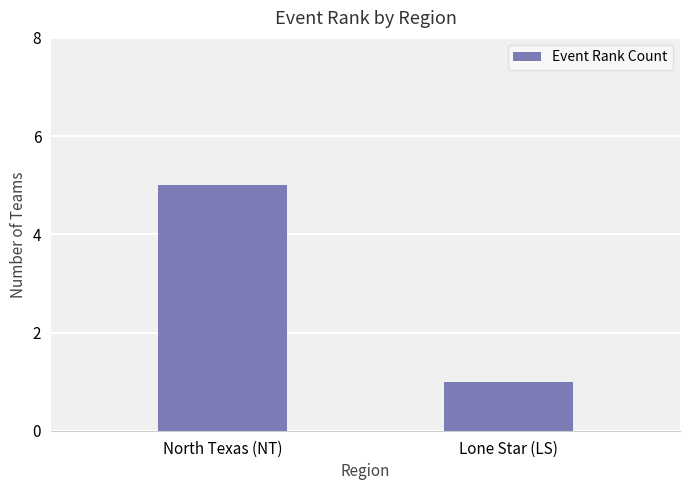

Which has a higher value, North Texas (NT) or Lone Star (LS)?

North Texas (NT)